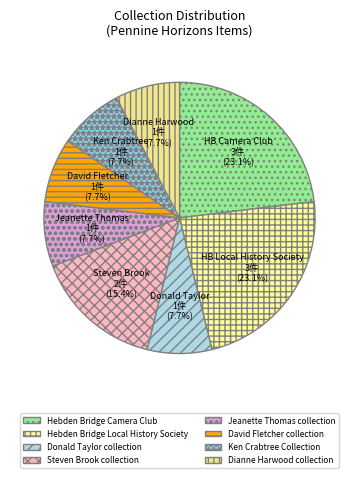

To the nearest percent, what percentage of the pie is Donald Taylor collection?

8%